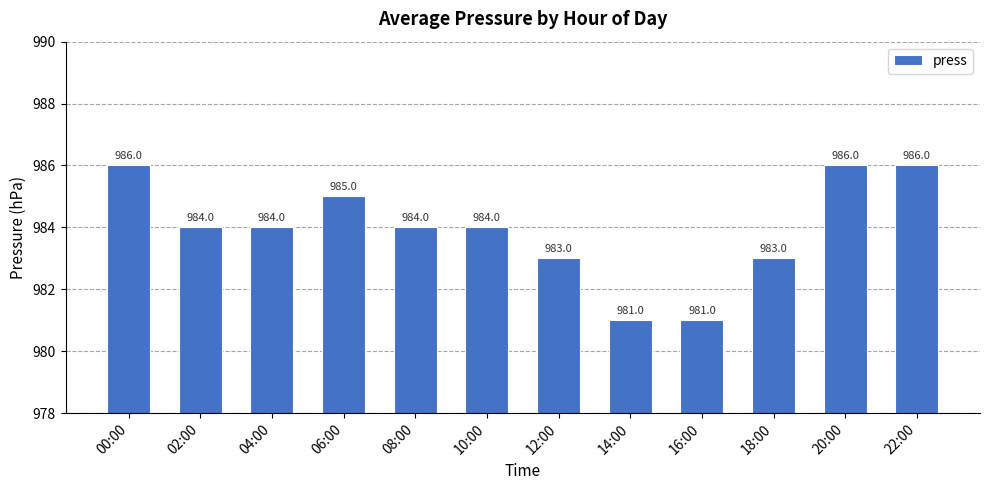

Where does the data first go above 984?

00:00